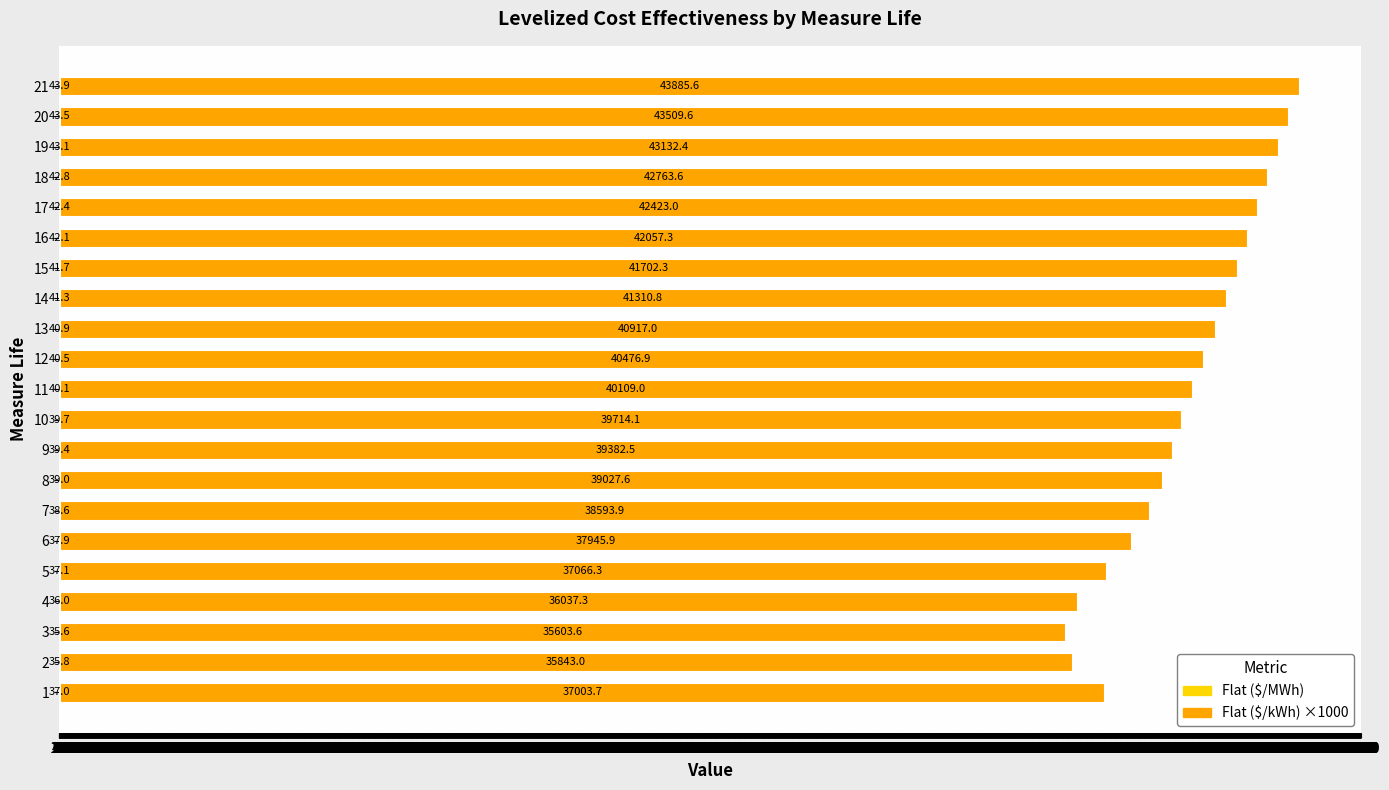

What is the total value across all series at 13?

40957.9